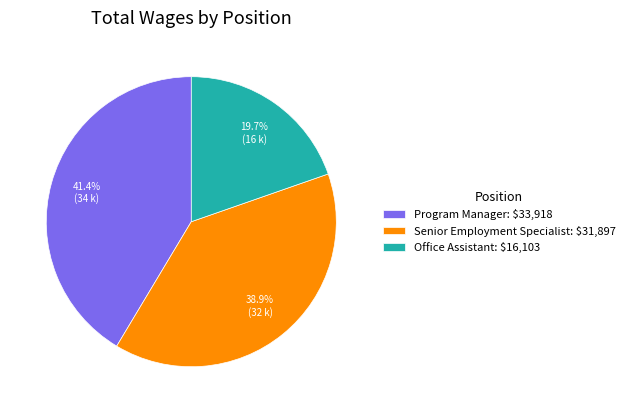

What is the total percentage of Program Manager and Office Assistant?

61.1%